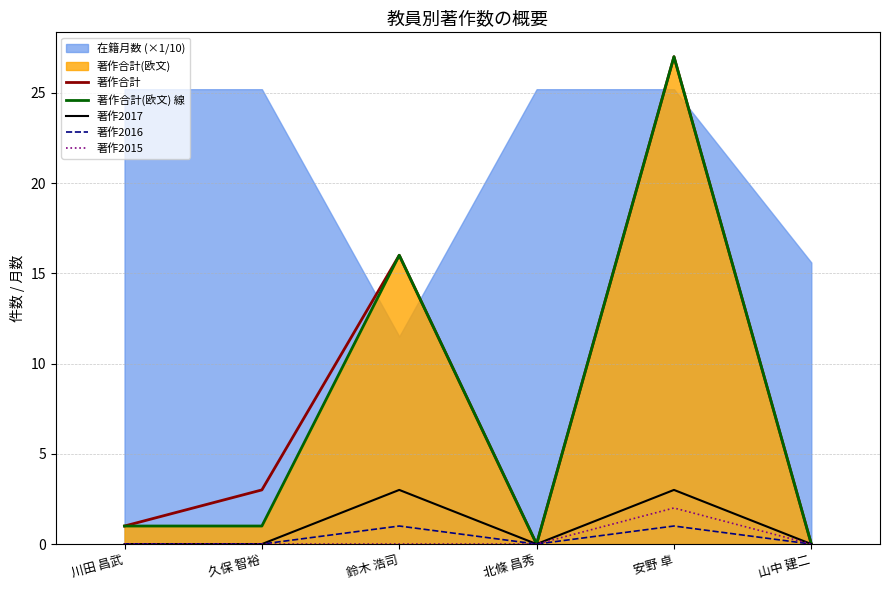

In 著作2016, how many points are lower than both neighbors (excluding endpoints)?

1